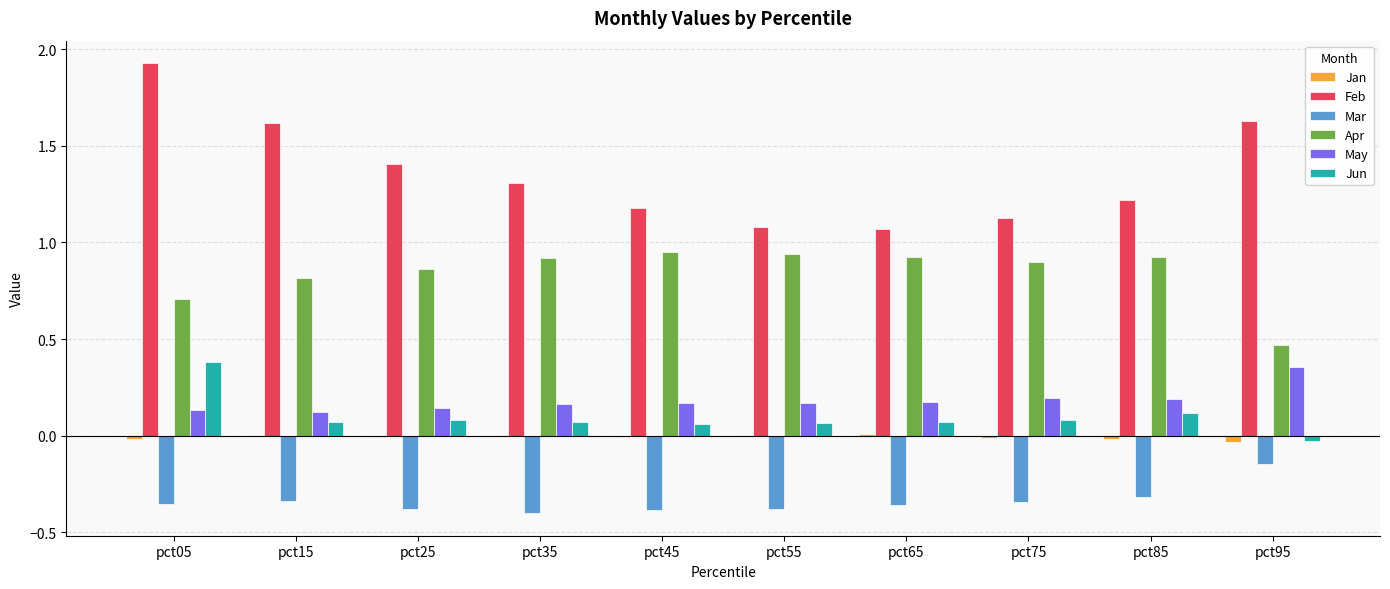

Is the value of Mar at pct65 greater than the value of Jun at pct25?

No